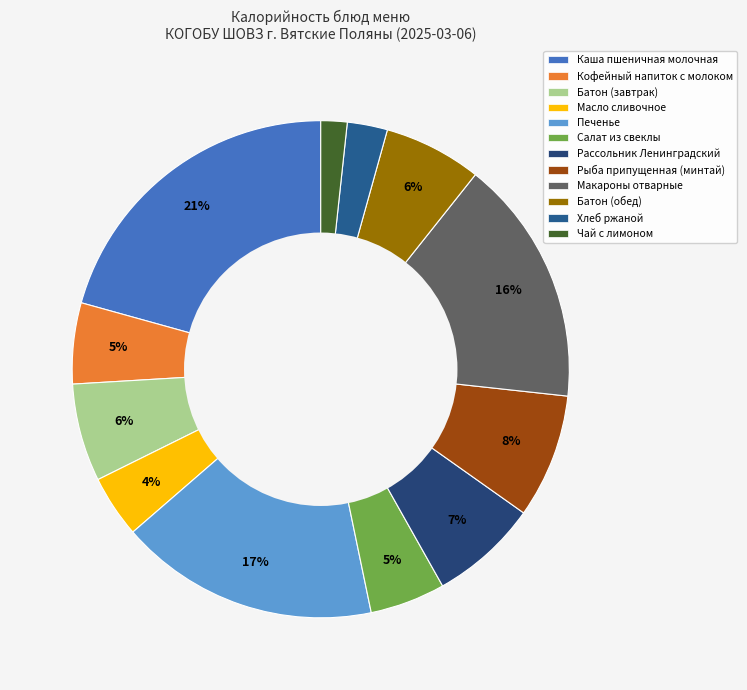

Combined, do Масло сливочное and Рыба припущенная (минтай) account for over 50%?

No